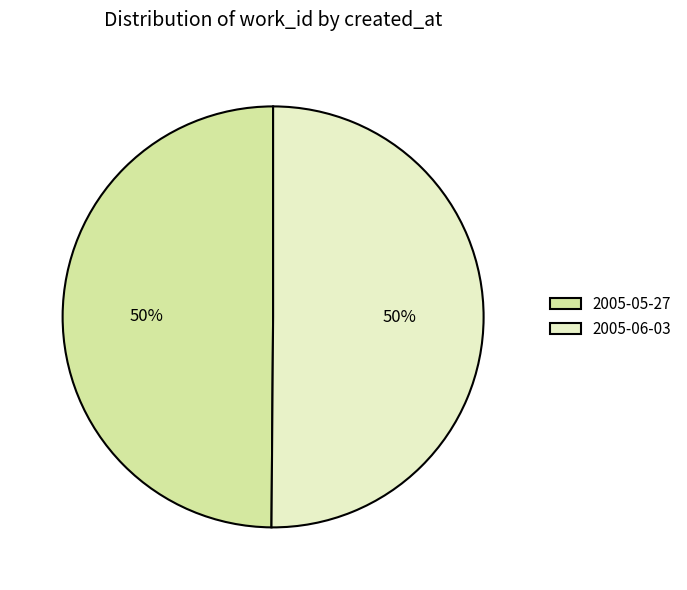

What percentage is the 2005-05-27 slice, to the nearest percent?

50%